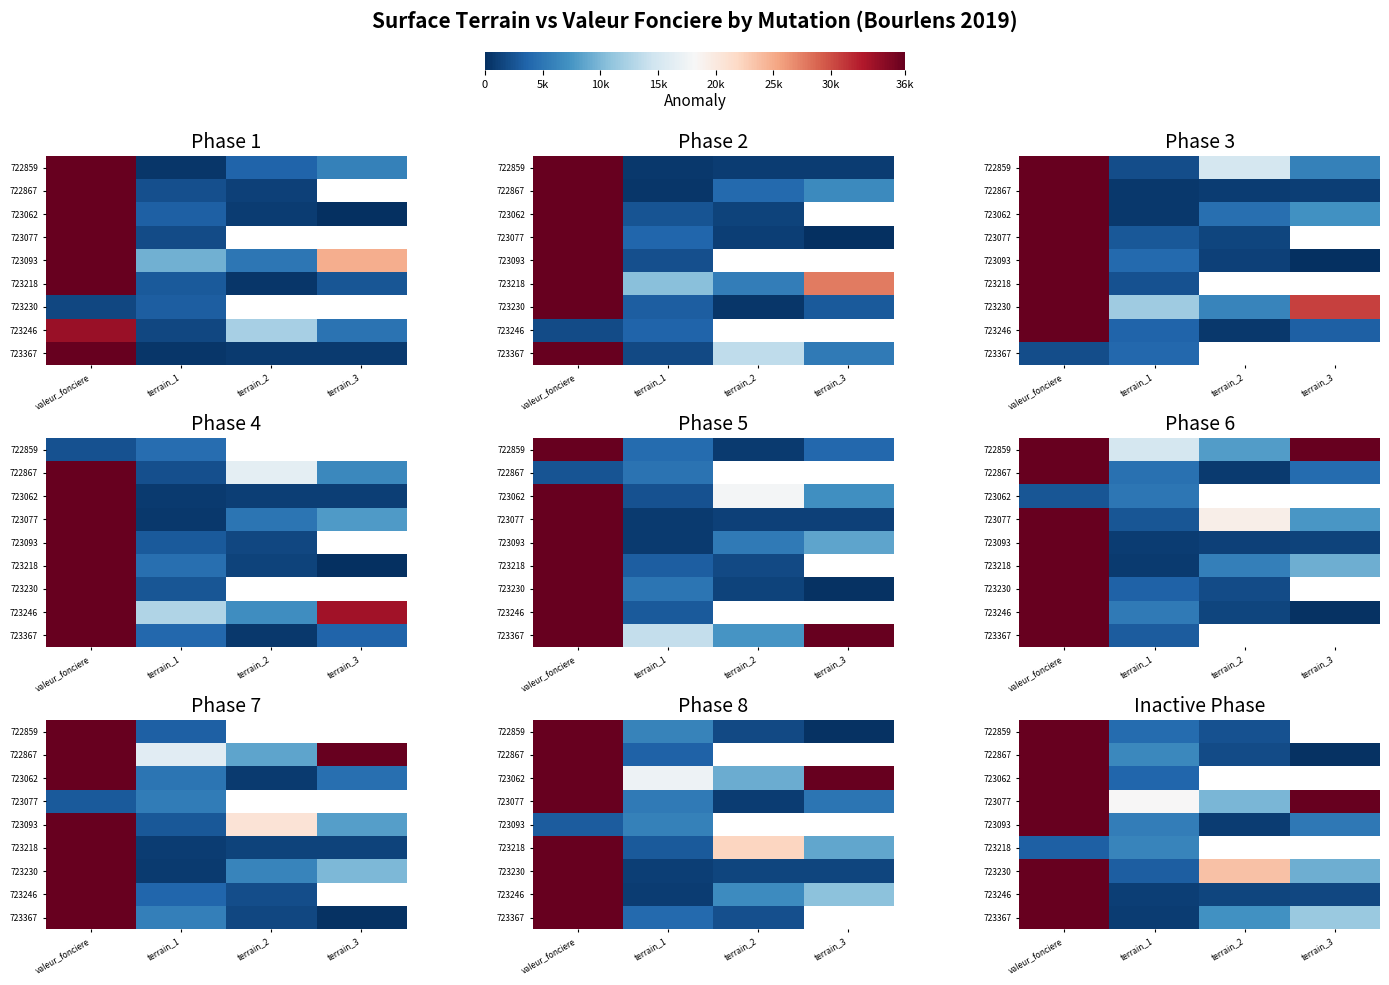

Which label corresponds to the smallest value in the chart?

terrain_3